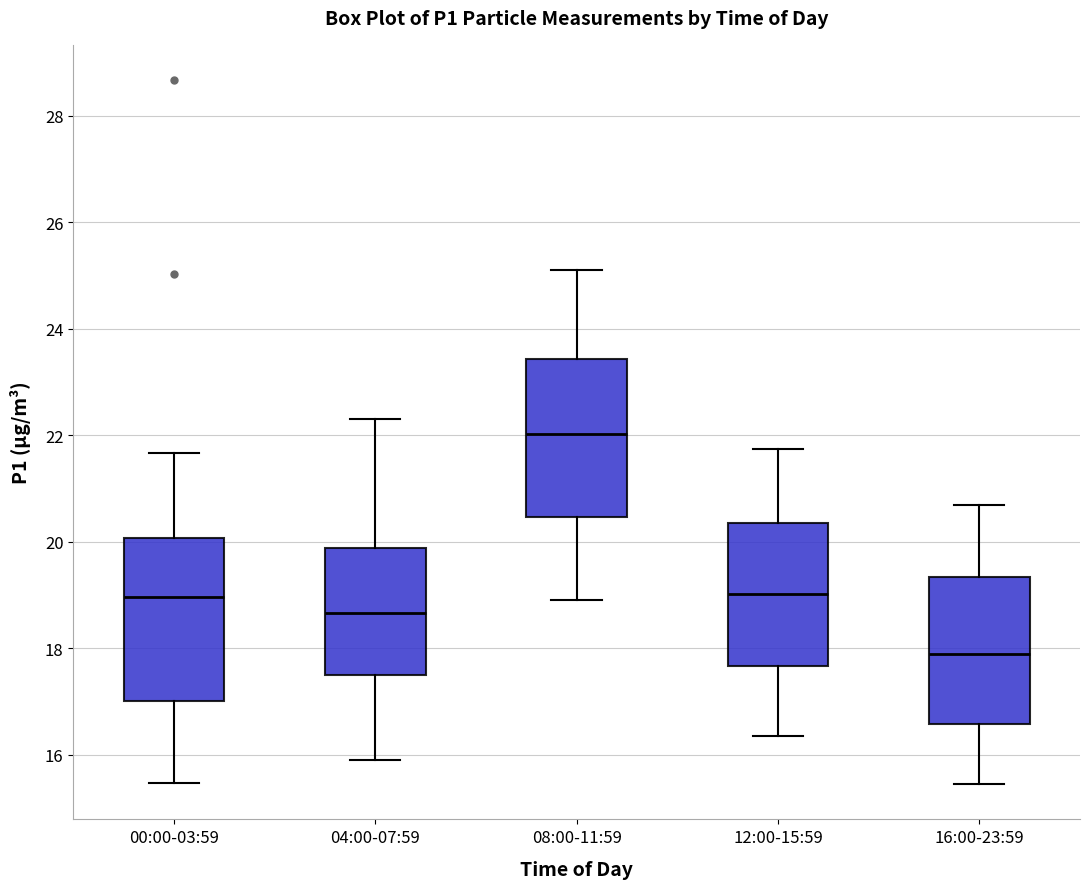

Reading left to right, transcribe this box plot: for each box, give where its median line is, the range the box spans, and where its two whiskers end, as read against the y-axis. The values are not printed on the chart, so give them approximately, as read against the axis.

00:00-03:59: median 19.0, box 17.0 to 20.0, whiskers 15.4 to 21.6
04:00-07:59: median 18.6, box 17.6 to 19.8, whiskers 16.0 to 22.4
08:00-11:59: median 22.0, box 20.4 to 23.4, whiskers 19.0 to 25.2
12:00-15:59: median 19.0, box 17.6 to 20.4, whiskers 16.4 to 21.8
16:00-23:59: median 18.0, box 16.6 to 19.4, whiskers 15.4 to 20.8